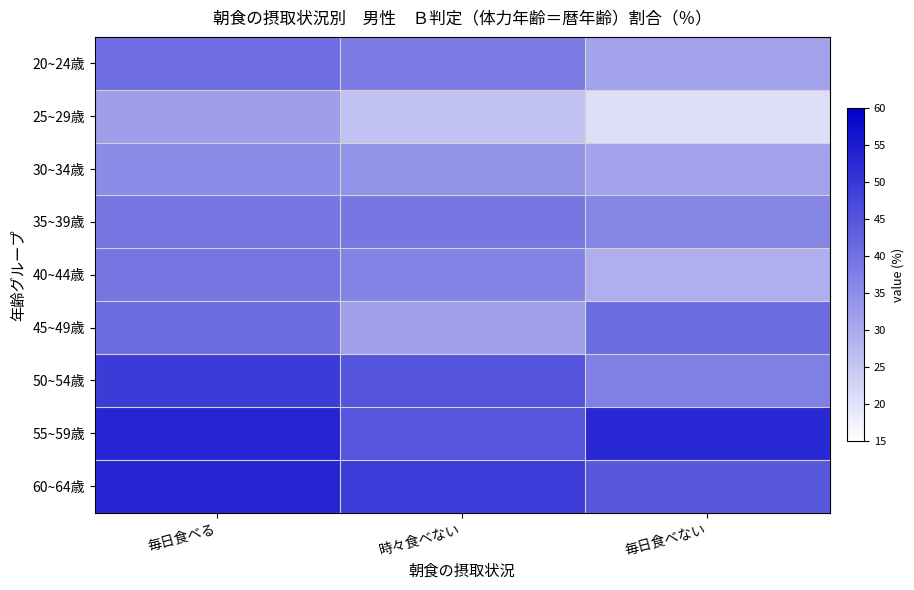

At 毎日食べる, list the series in order from smallest to largest.

25~29歳, 30~34歳, 40~44歳, 35~39歳, 20~24歳, 45~49歳, 50~54歳, 55~59歳, 60~64歳